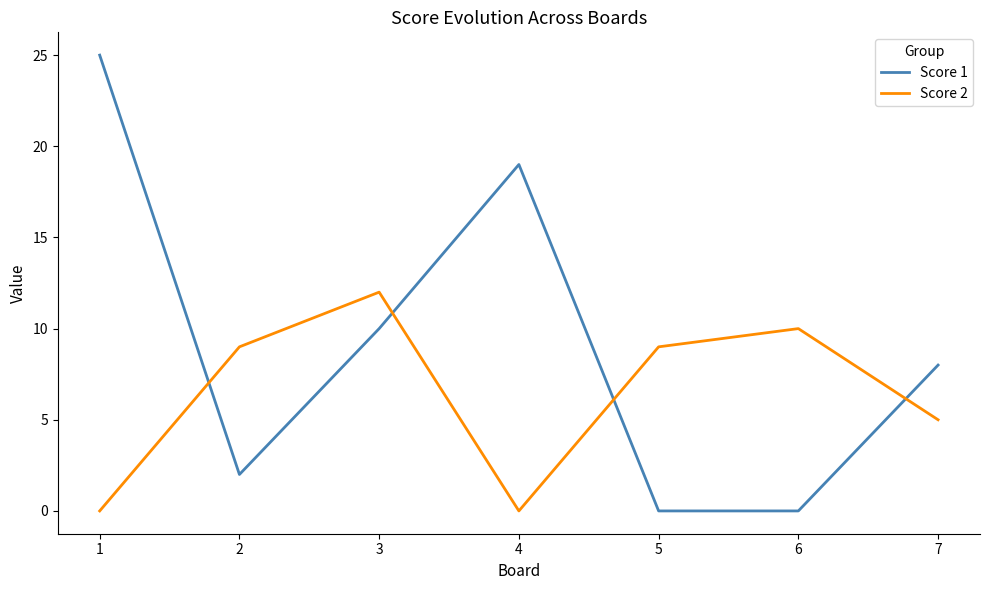

Reading right to left, transcribe all the data shown in this chart.

Score 1: 7=8	6=0	5=0	4=19	3=10	2=2	1=25
Score 2: 7=5	6=10	5=9	4=0	3=12	2=9	1=0